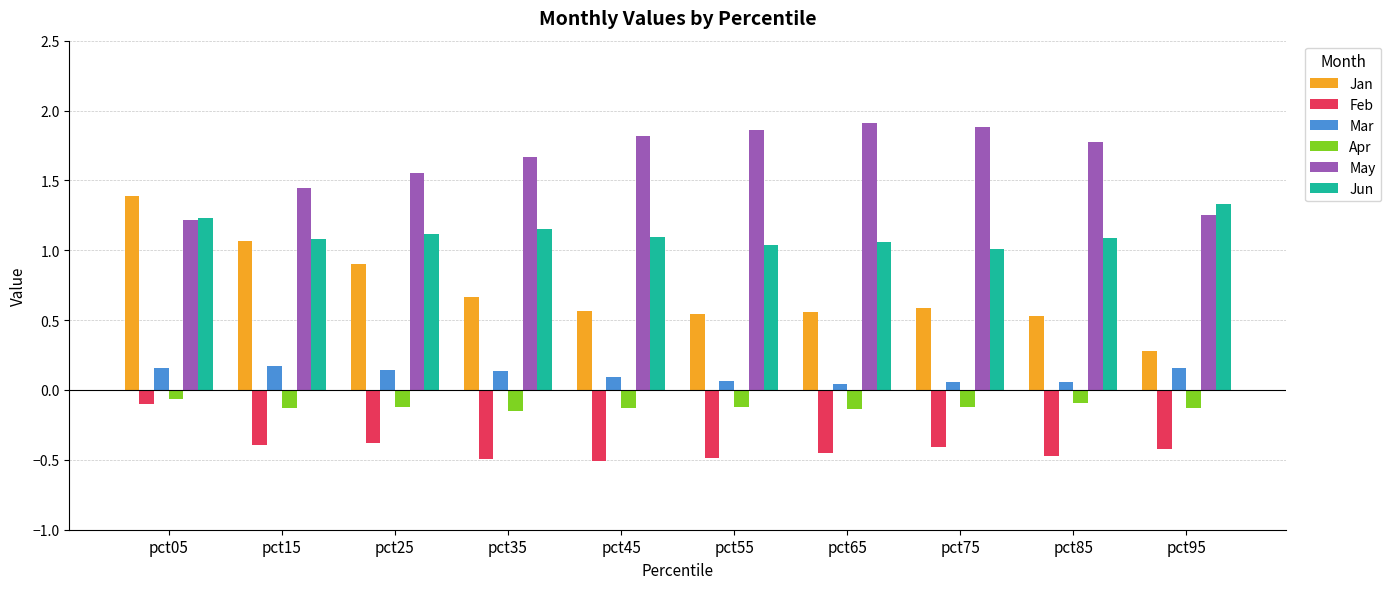

Where is May nearest to the value 1?

pct05